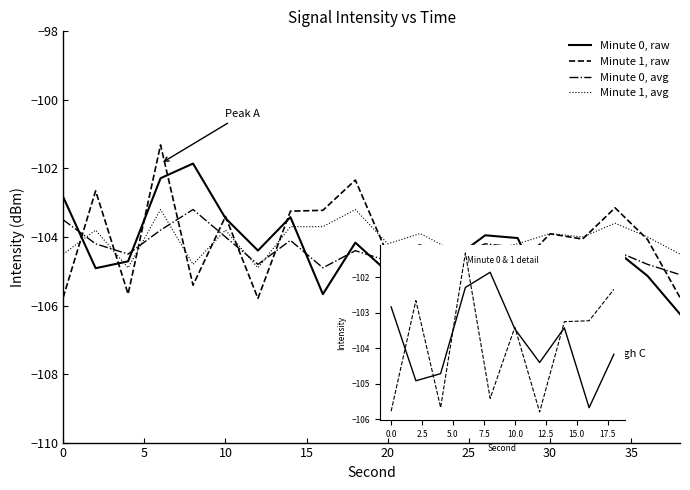

Reading left to right, what are all the values shown in this chart?

11:00: -102.8	-104.9	-104.7	-102.3	-101.9	-103.5	-104.4	-103.4	-105.7	-104.2	-105.0	-104.7	-104.7	-104.0	-104.0	-106.0	-104.8	-104.4	-105.1	-106.3
11:01: -105.8	-102.7	-105.7	-101.3	-105.4	-103.4	-105.8	-103.2	-103.2	-102.3	-104.5	-104.2	-105.2	-105.2	-104.9	-103.9	-104.1	-103.1	-104.1	-105.8
11:00 (smooth): -103.5	-104.2	-104.5	-103.8	-103.2	-104.0	-104.8	-104.1	-104.9	-104.4	-104.7	-104.6	-104.6	-104.2	-104.3	-105.0	-104.7	-104.4	-104.8	-105.1
11:01 (smooth): -104.5	-103.8	-104.9	-103.2	-104.8	-103.8	-104.9	-103.7	-103.7	-103.2	-104.2	-103.9	-104.4	-104.4	-104.2	-103.9	-104.0	-103.6	-104.0	-104.5